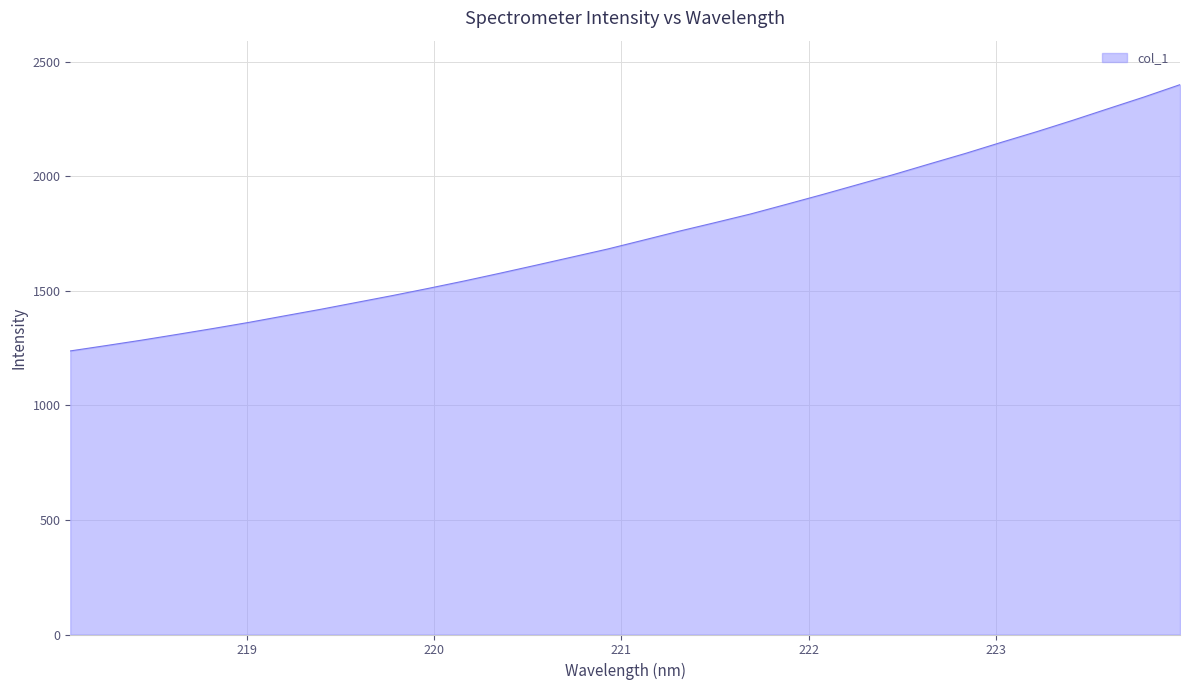

What is the minimum value shown in the chart?

1238.0